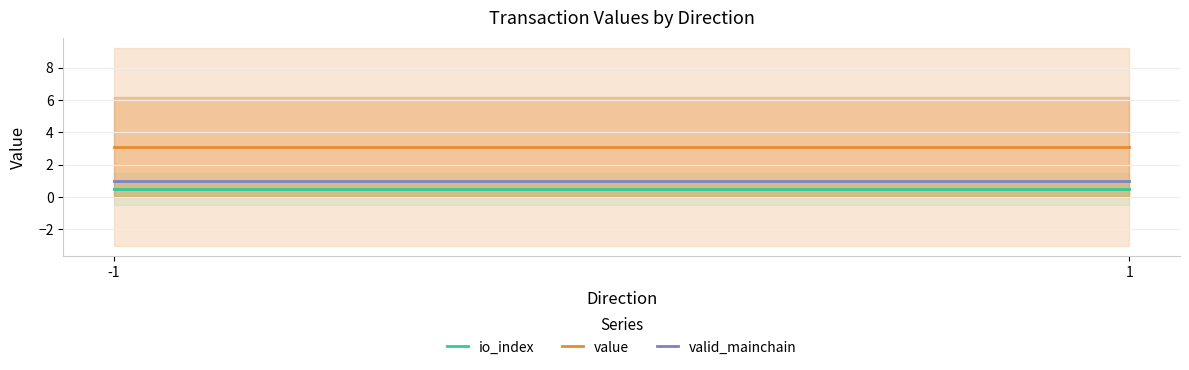

Between 1 and -1, which is larger?

1